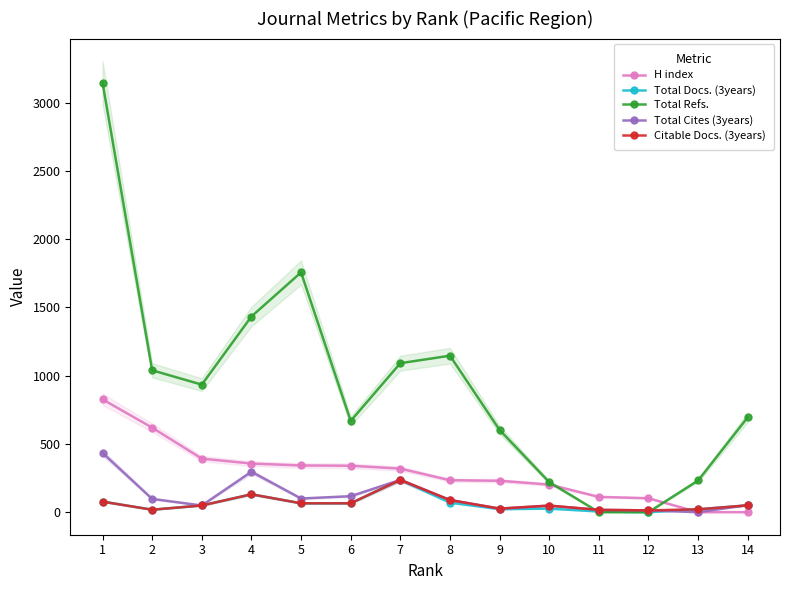

Rank the categories by Total Cites (3years) value from lowest to highest.

13, 12, 11, 9, 10, 3, 14, 8, 2, 5, 6, 7, 4, 1